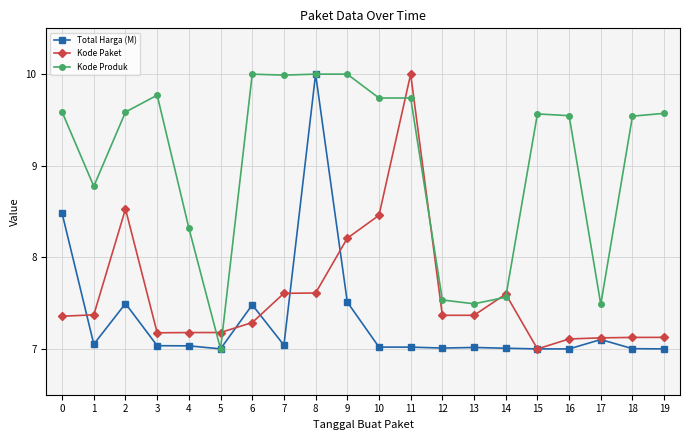

True or false: Kode Produk has more than 1 points higher than both neighbors.

True